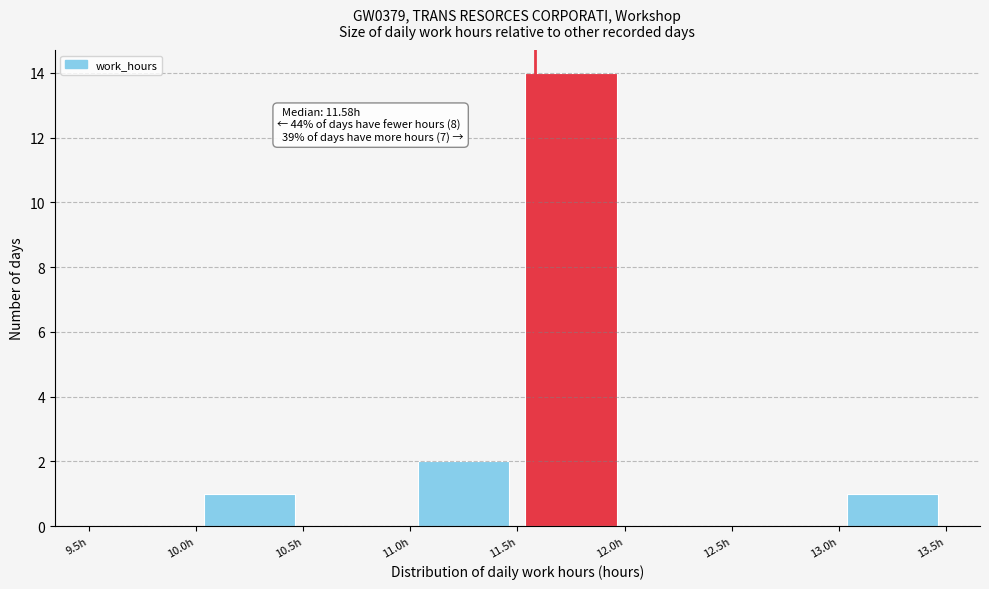

Over which range of the x-axis is the bar tallest?

11.5 to 12.0